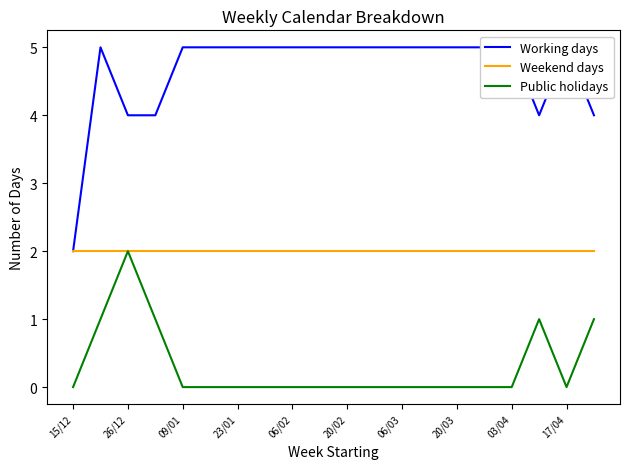

Which series has the largest total across all categories?

Working days